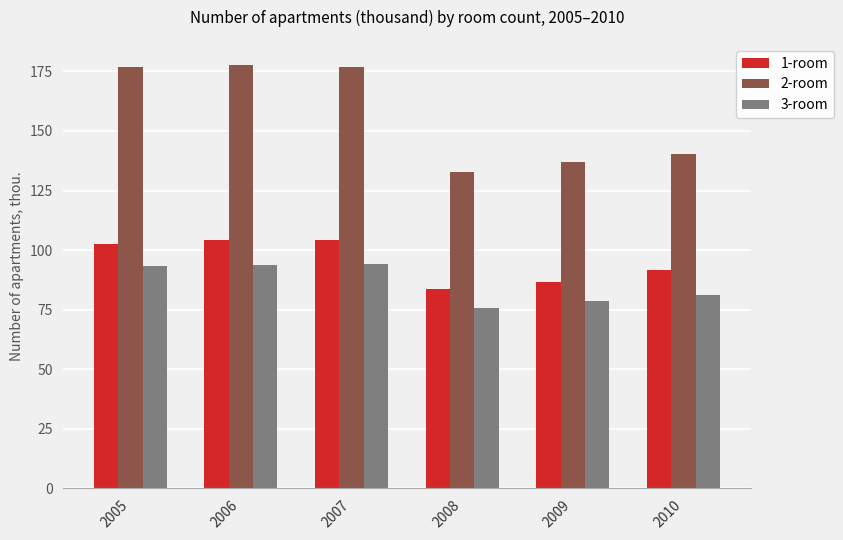

At how many categories does at least one series exceed 135?

5